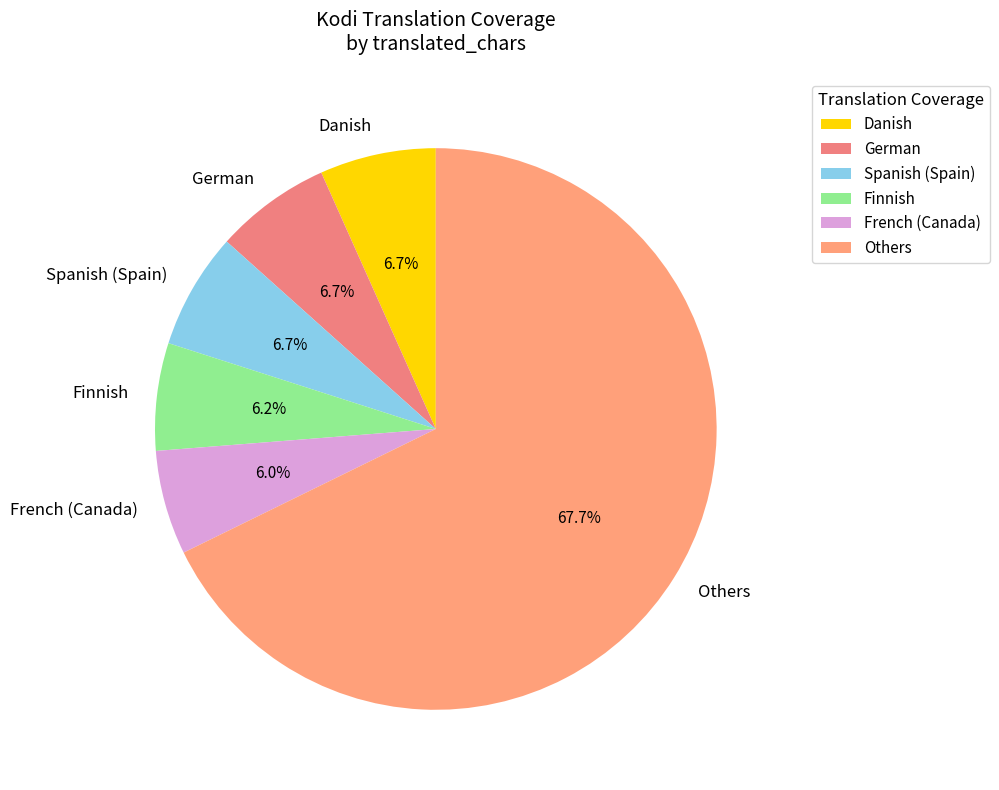

How much of the chart is everything except French (Canada)?

94.0%